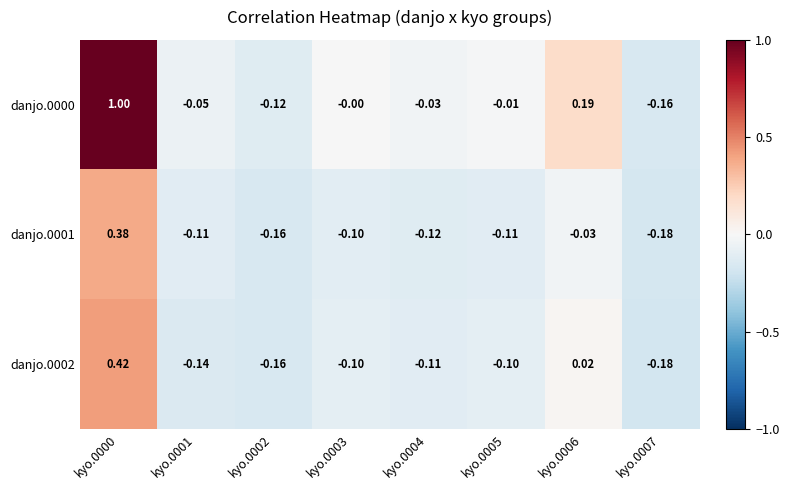

Is the value of danjo.0000 at kyo.0006 greater than the value of danjo.0002 at kyo.0001?

Yes